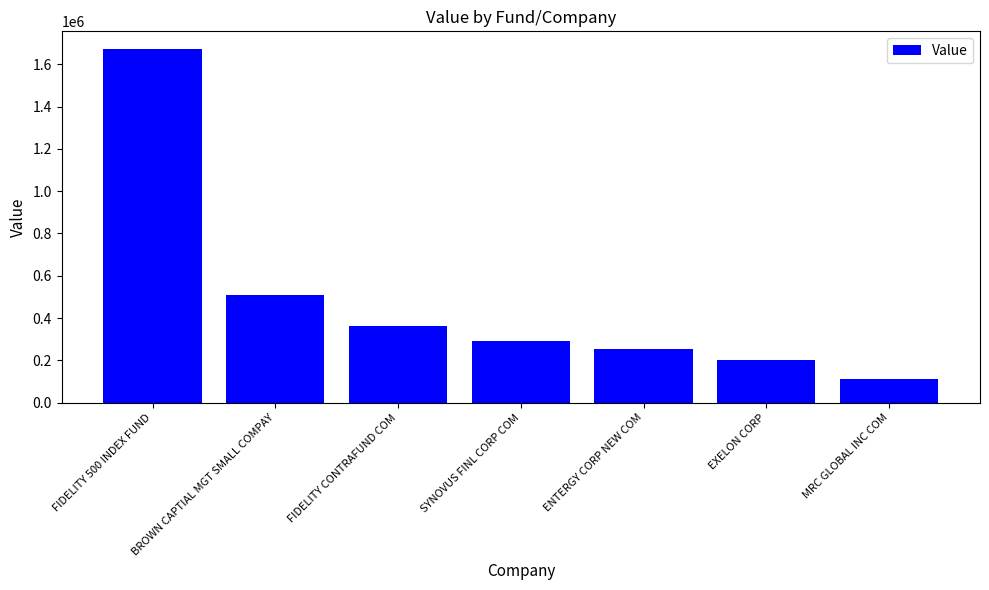

Which has a higher value, MRC GLOBAL INC COM or EXELON CORP?

EXELON CORP